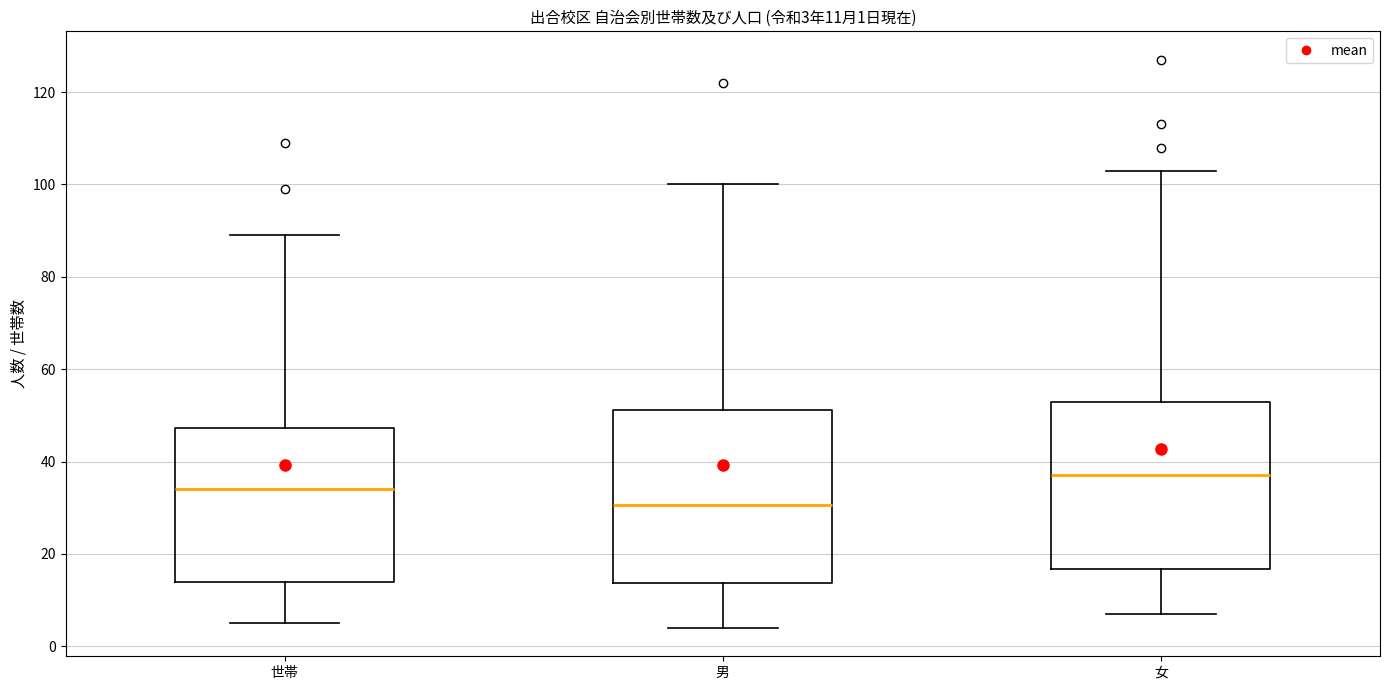

Which box has the lowest median line?

男